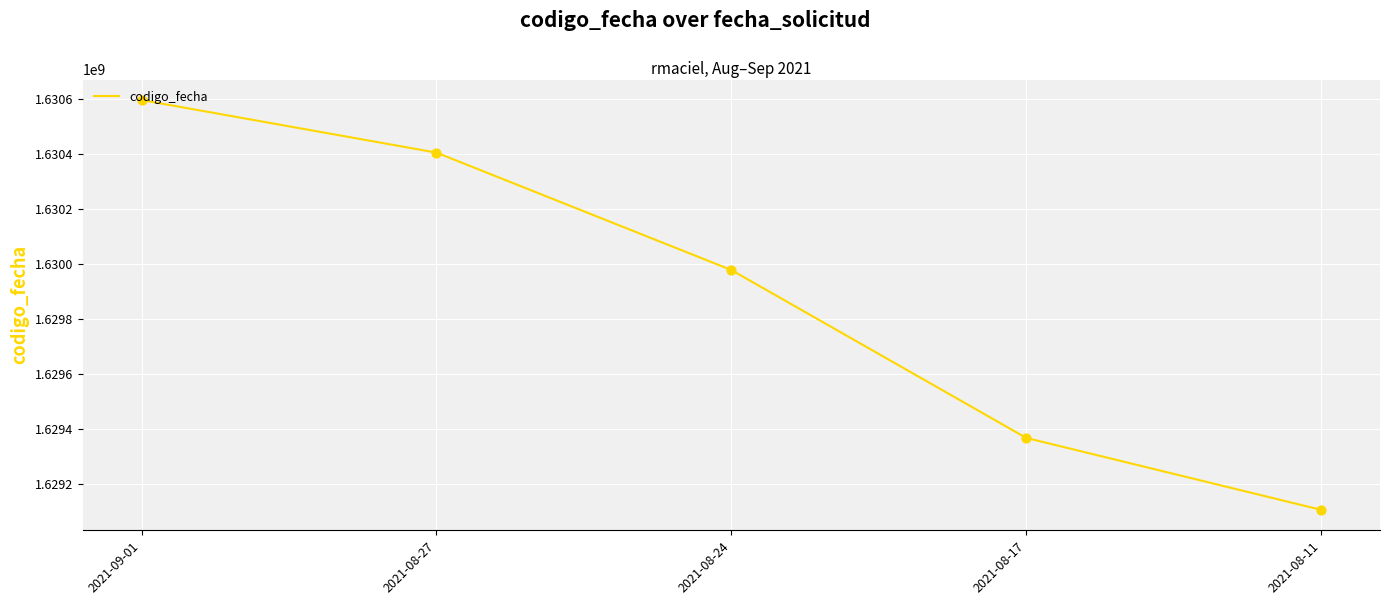

What is the change in value from 2021-09-01 to 2021-08-27?

-191403